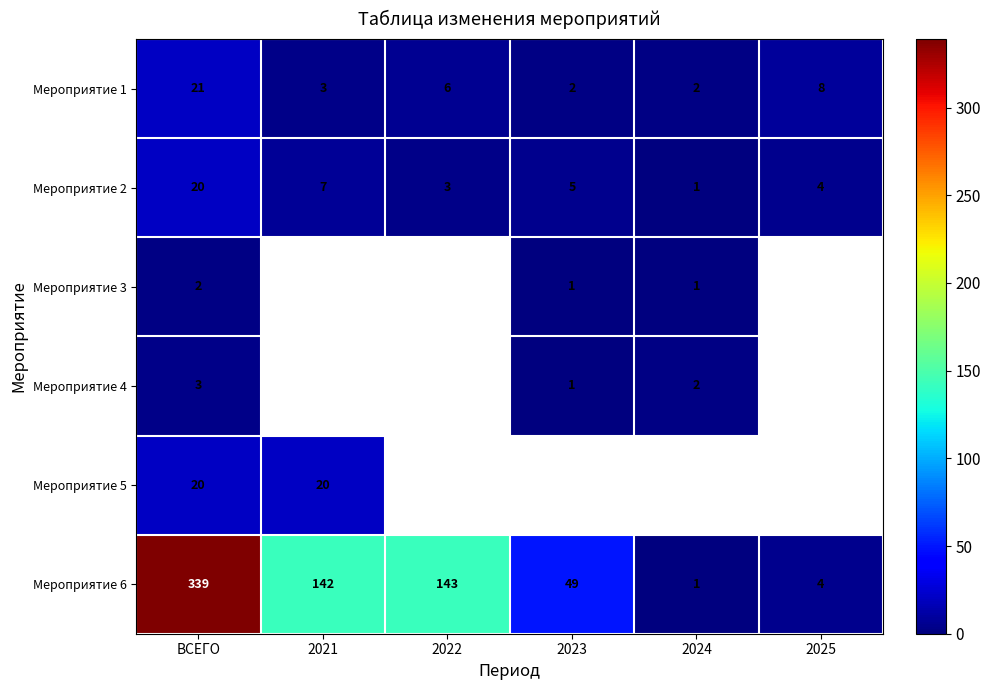

What is the difference between the Мероприятие 2 values at 2023 and 2024?

4